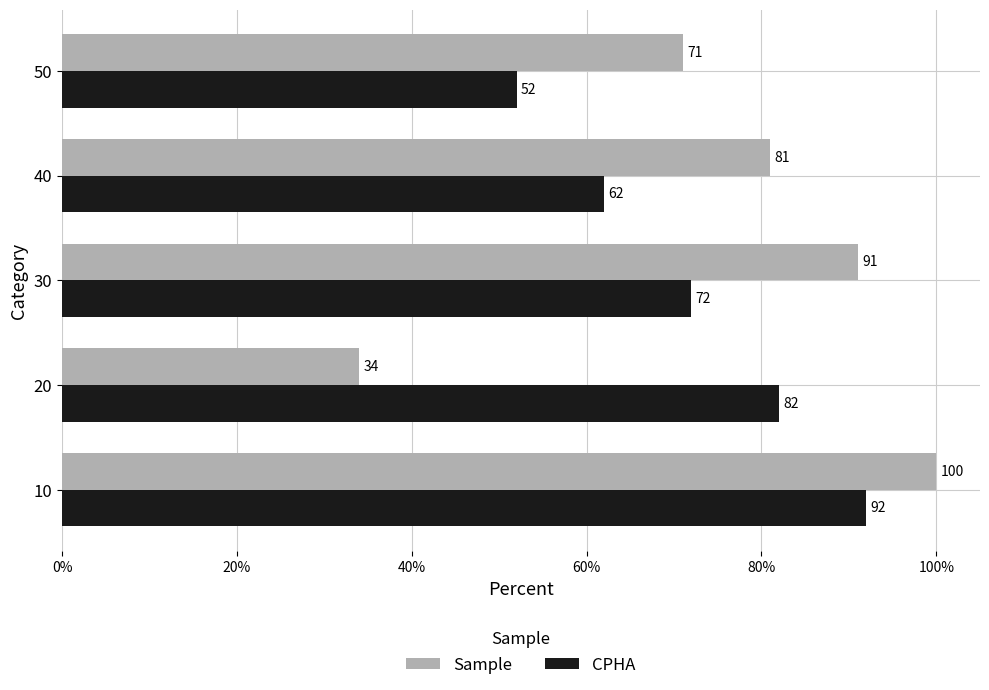

At which category is the sum across all series the highest?

10